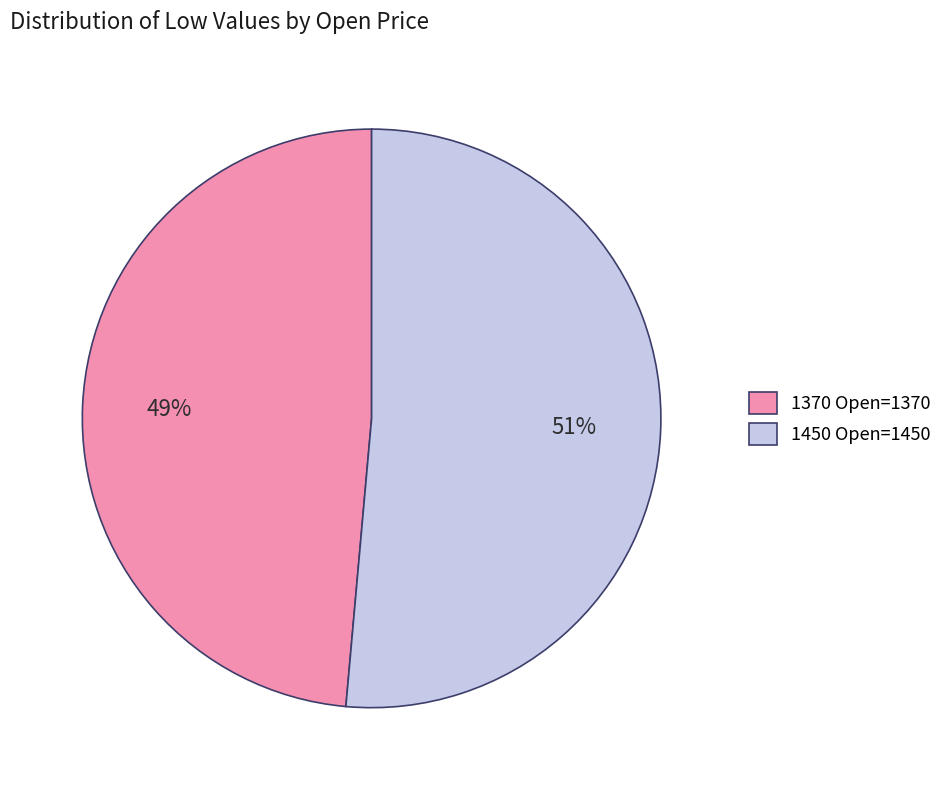

Rank the categories by value from lowest to highest.

1370, 1450